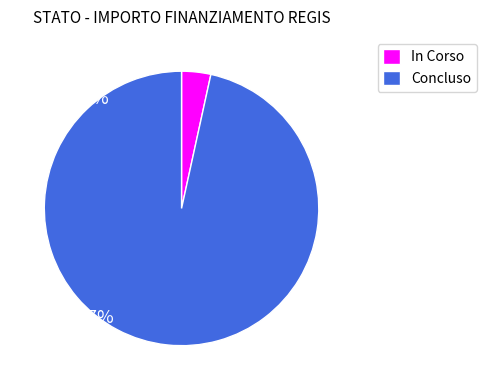

Which slice is the smallest?

In Corso